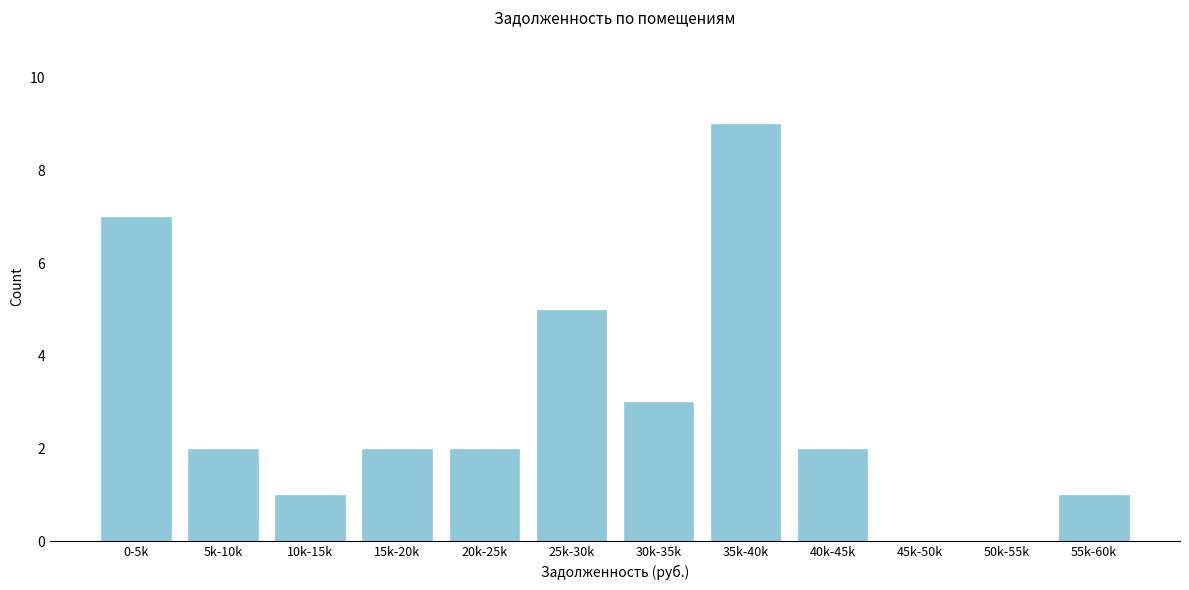

Reading left to right, list all the values displayed in this chart.

0-5k=7	5k-10k=2	10k-15k=1	15k-20k=2	20k-25k=2	25k-30k=5	30k-35k=3	35k-40k=9	40k-45k=2	45k-50k=0	50k-55k=0	55k-60k=1